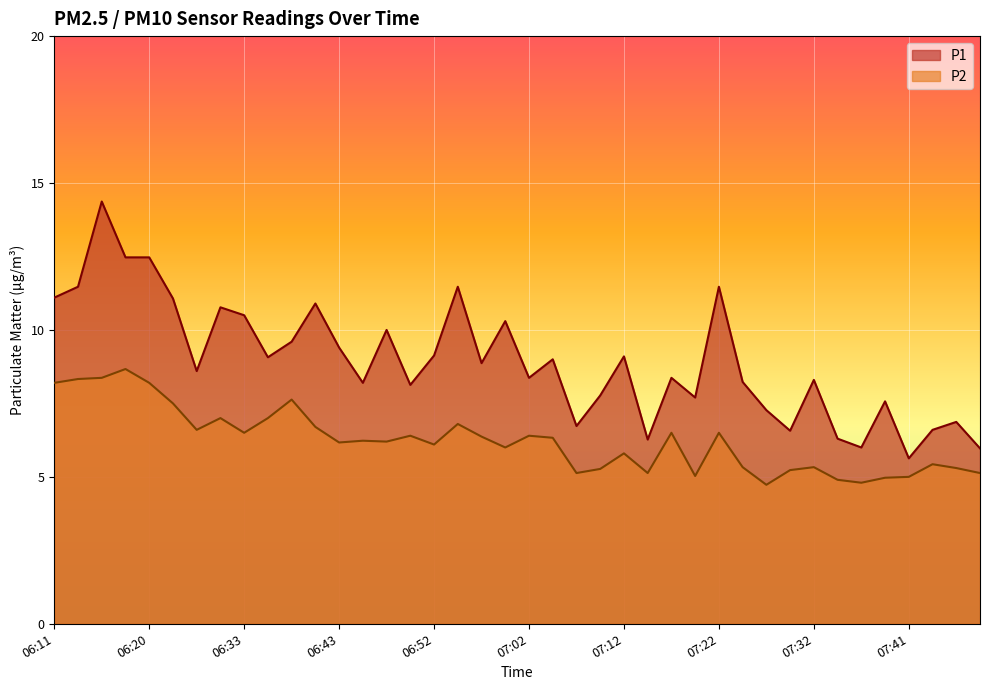

Where is P1 nearest to the value 10?

06:48